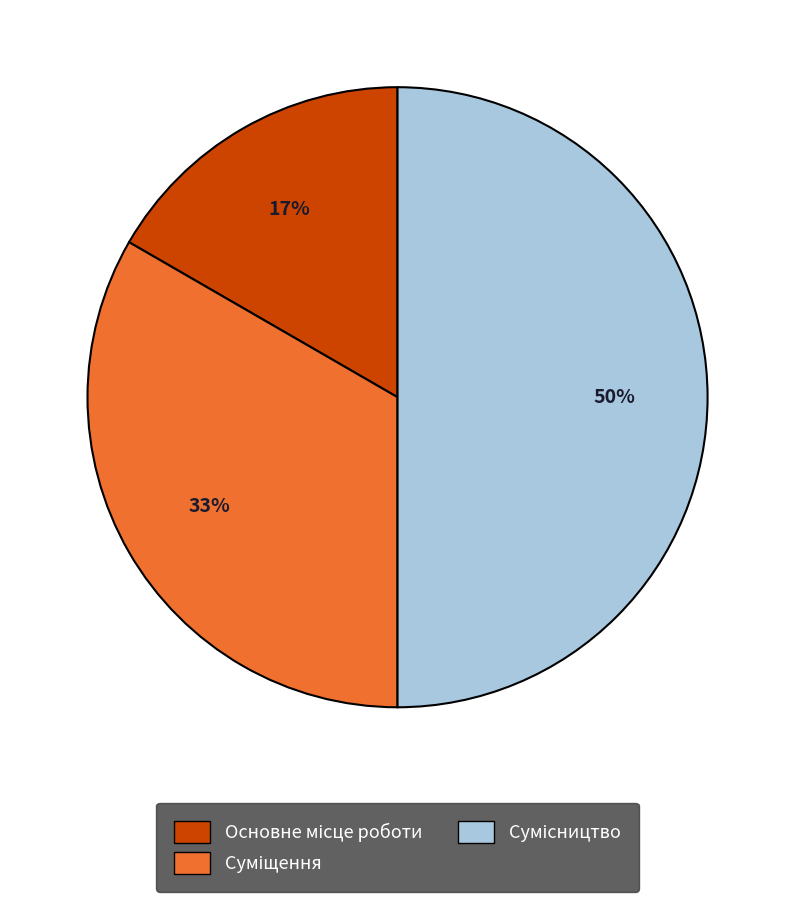

To the nearest percent, what is the difference between the largest and smallest slice percentages?

33%